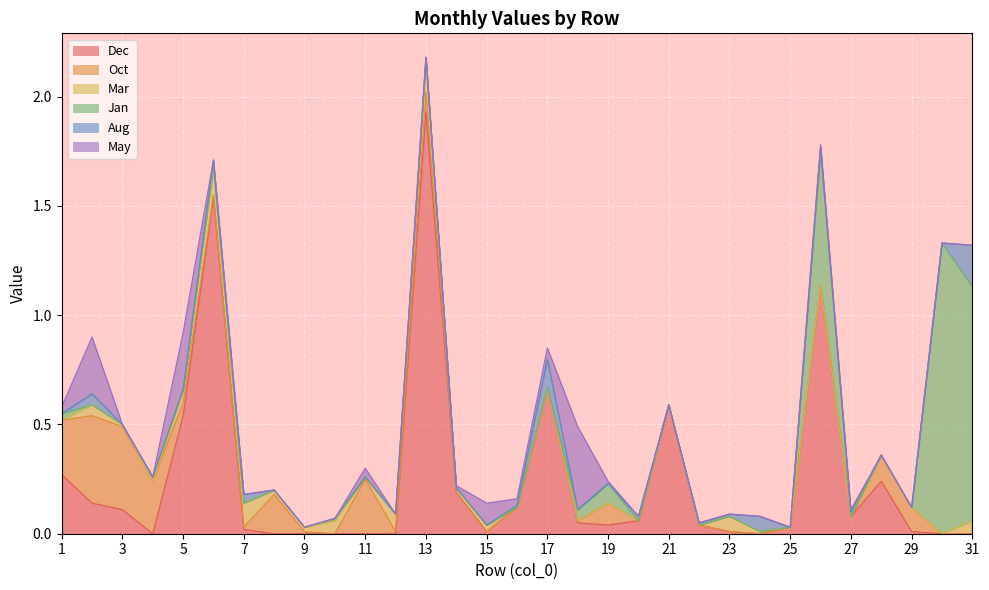

What is the maximum value for Dec?

1.9